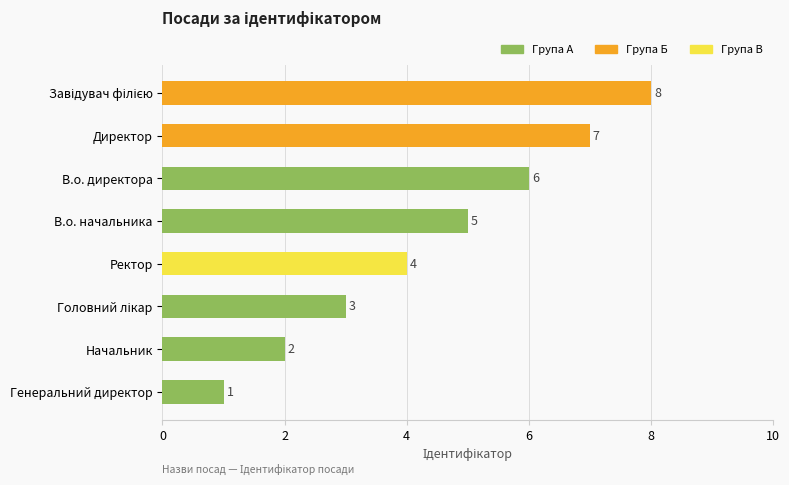

Where is the data nearest to the value 4?

Ректор